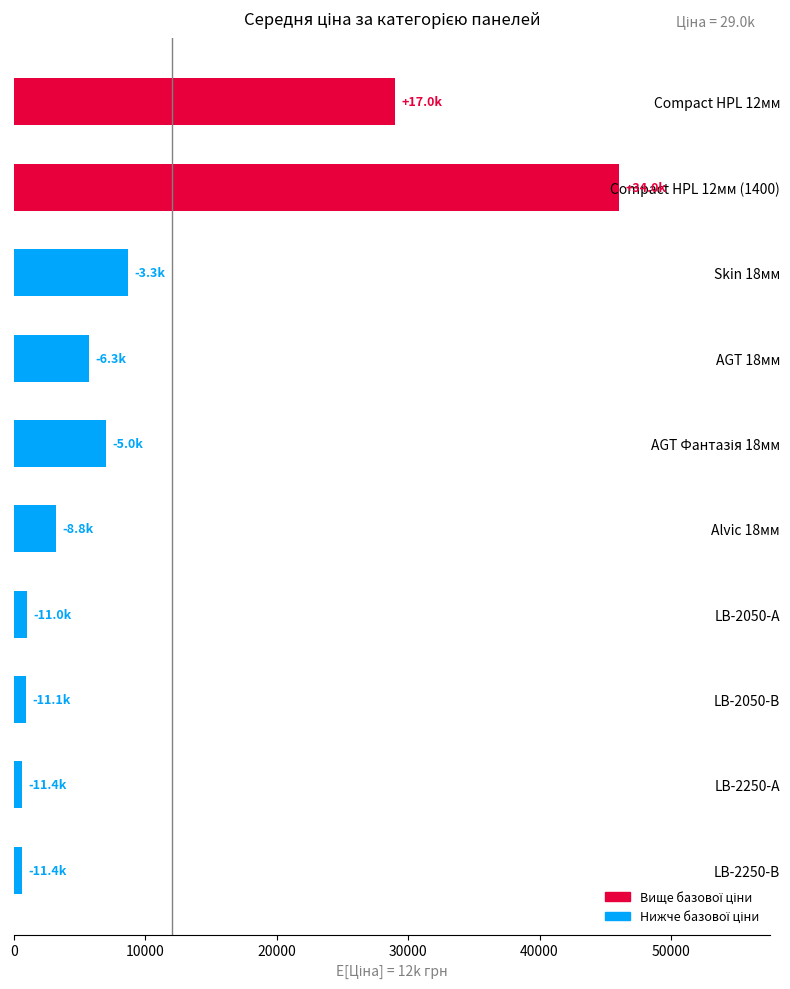

What is the label of the 10th bar from the top?

LB-2250-В